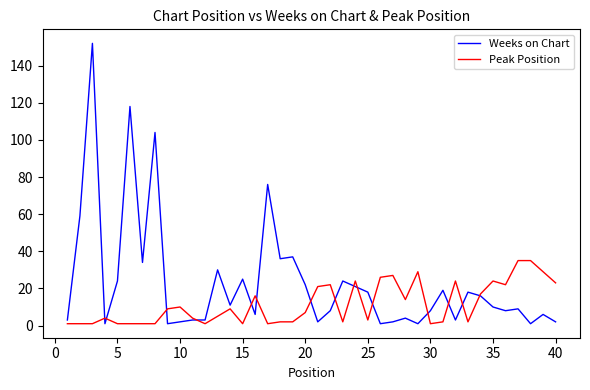

True or false: Weeks on Chart has more than 1 points higher than both neighbors.

True